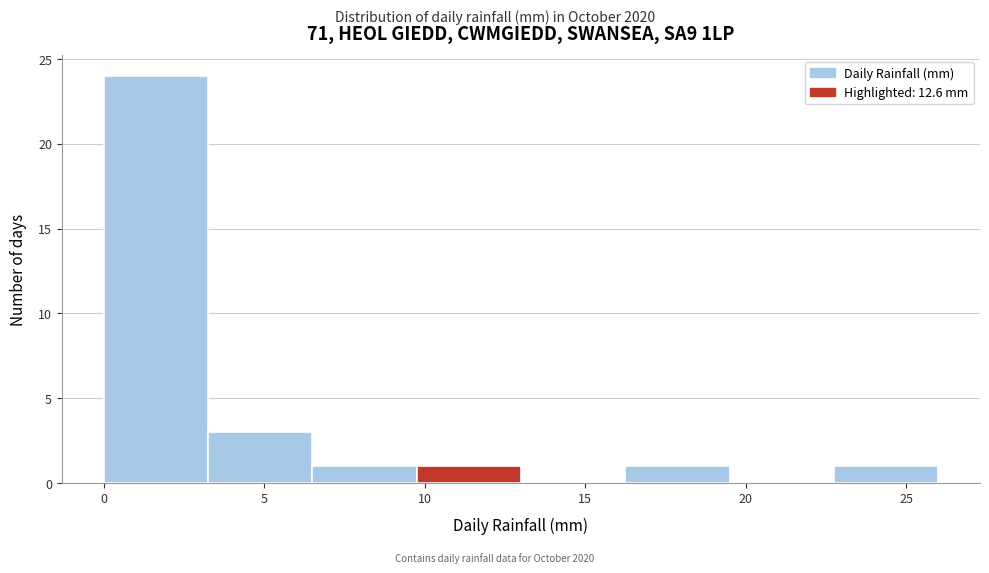

Which range on the x-axis has the tallest bar?

0.00 to 3.25